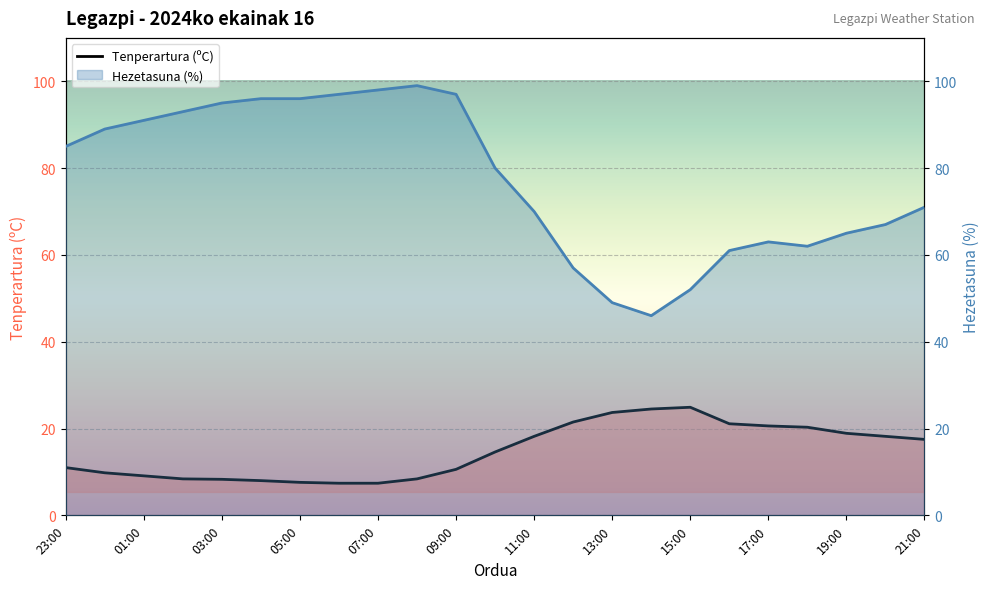

What position from the left is 23:00?

1